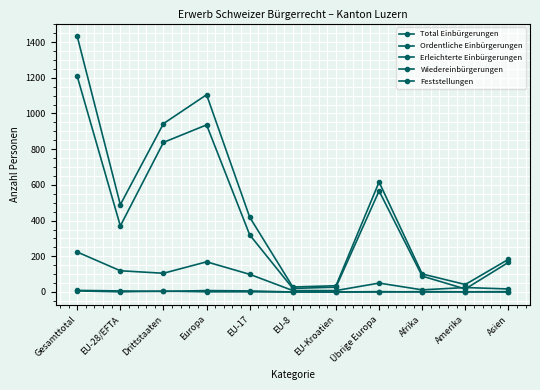

What is the label of the 8th point from the right?

Europa